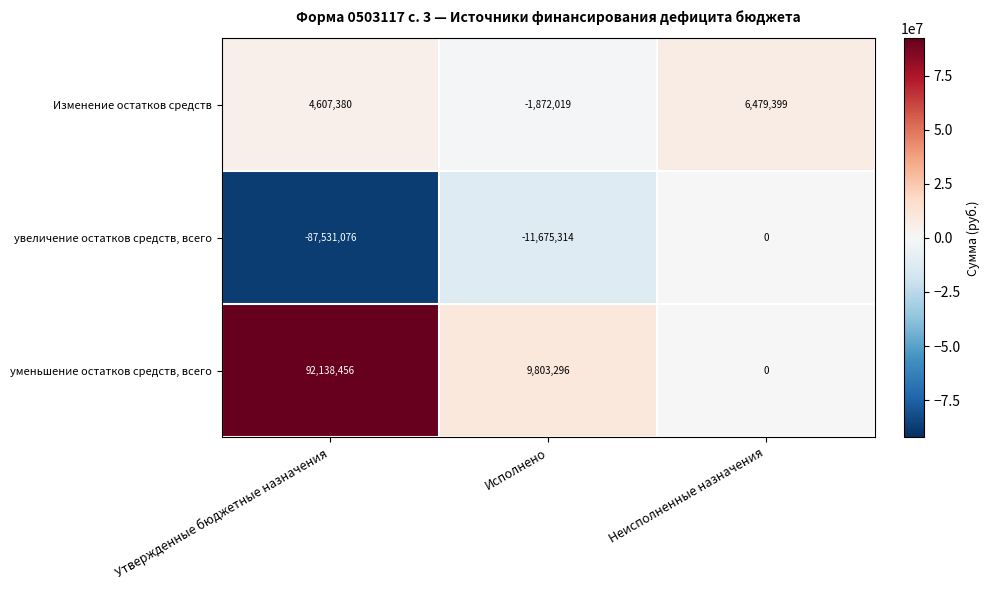

List the series in order of their overall mean, lowest first.

увеличение остатков средств, всего, Изменение остатков средств, уменьшение остатков средств, всего